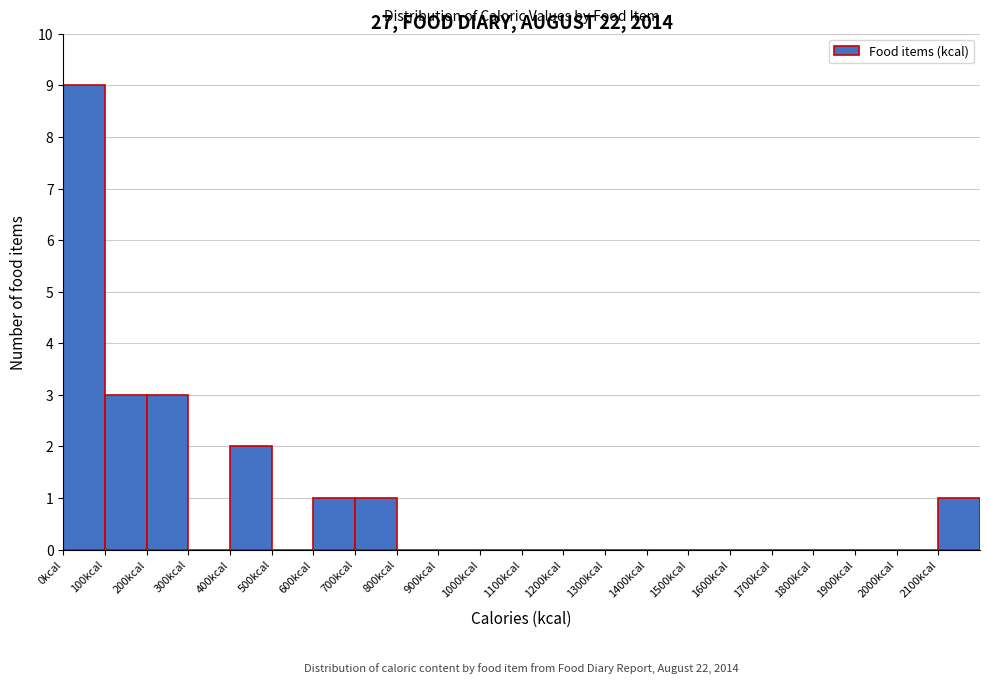

Which range on the x-axis has the tallest bar?

0 to 100